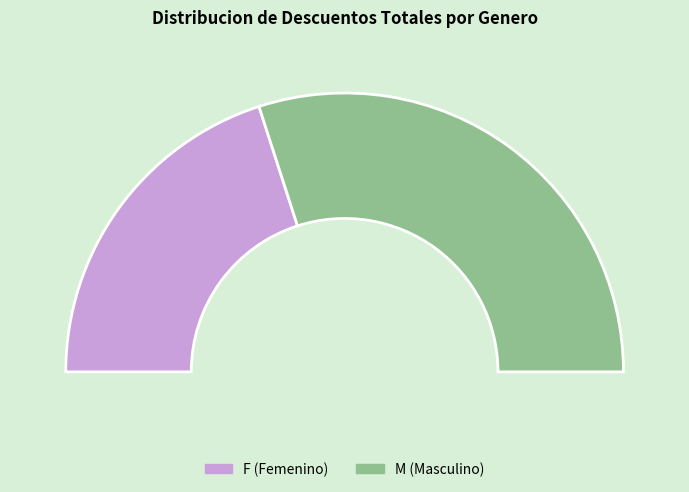

To the nearest percent, what portion does M represent?

74%